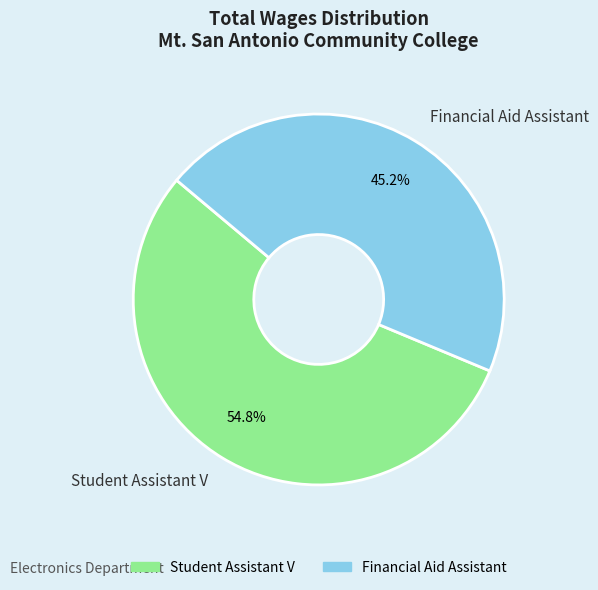

True or false: Student Assistant V accounts for 55% of the total.

True